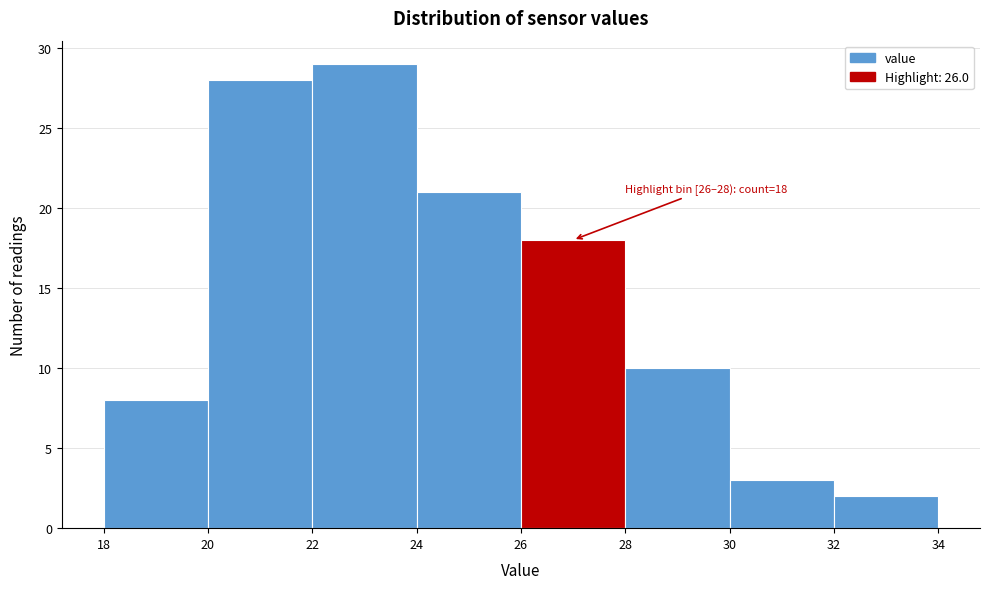

Which range on the x-axis has the tallest bar?

22 to 24